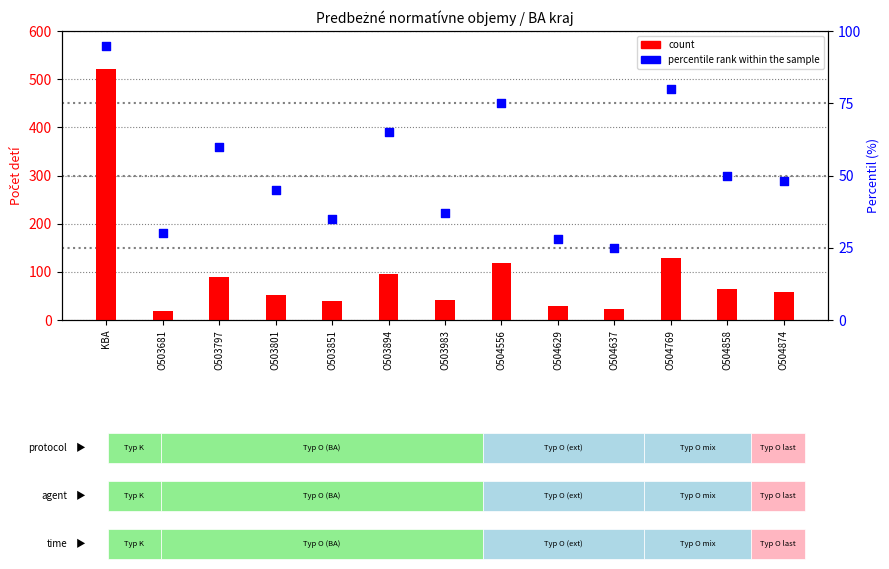

At which category is the sum across all series the highest?

KBA